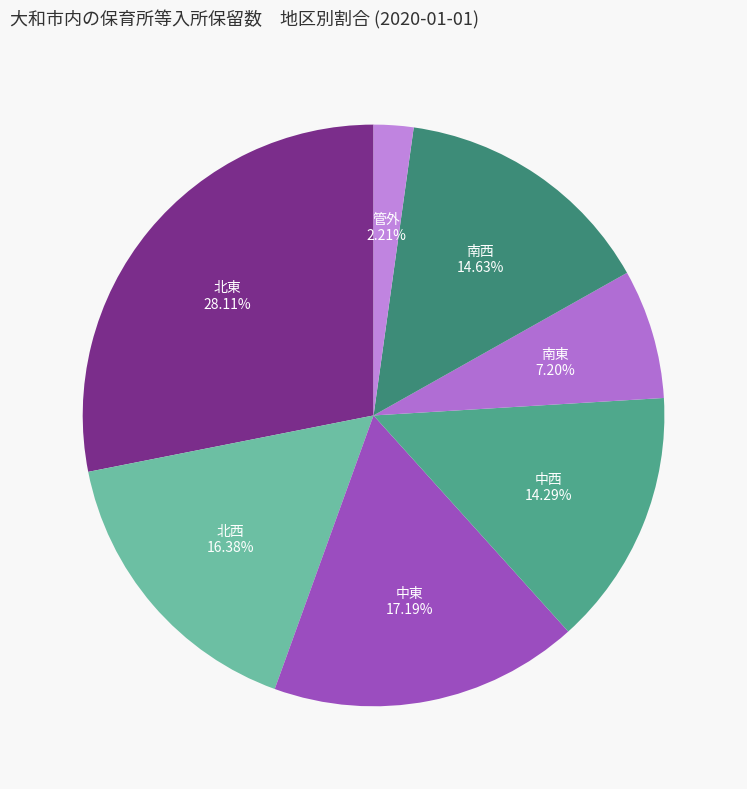

Count the number of slices in the pie.

7